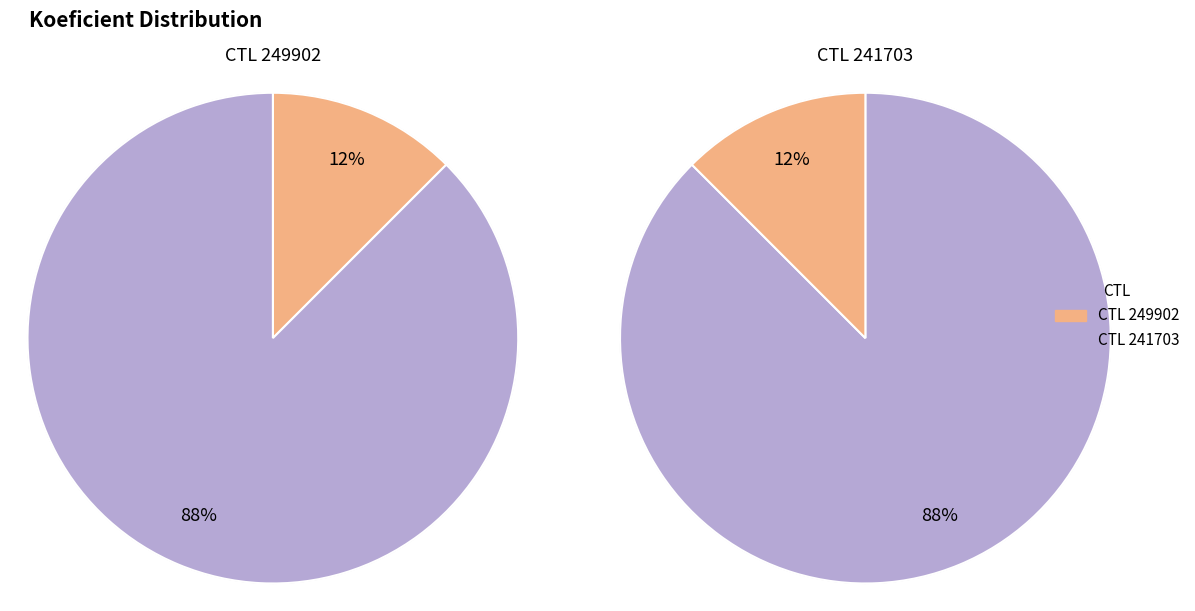

Is there a majority slice in this chart?

Yes